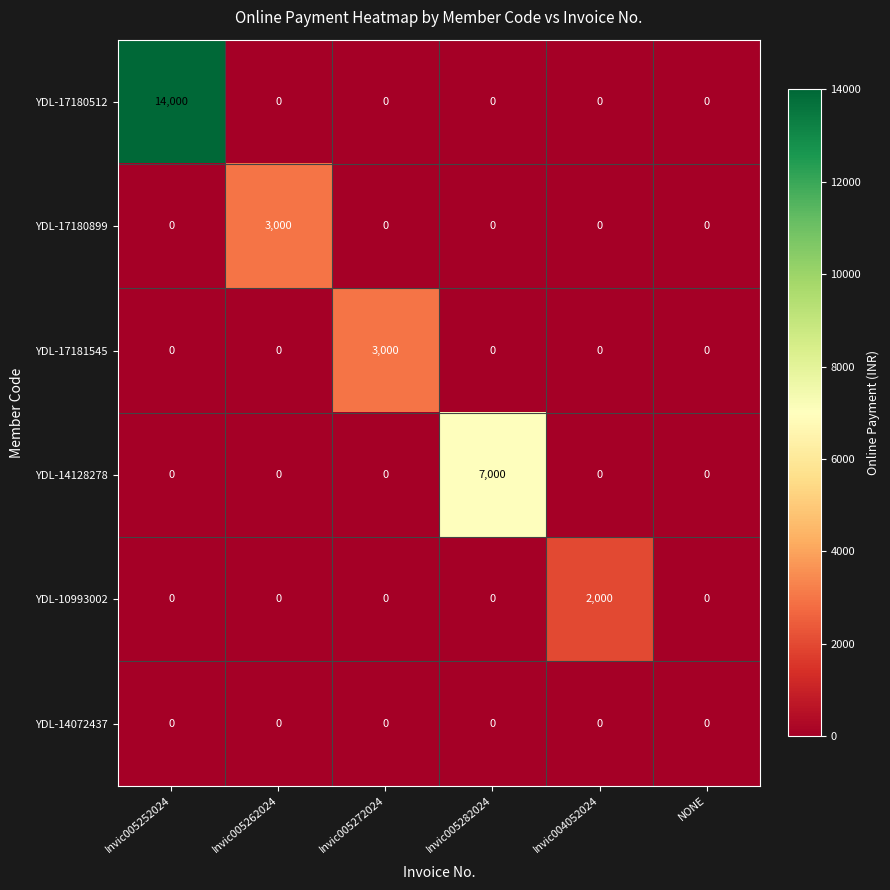

What is the spread (max minus min) of values at Invic005272024?

3000